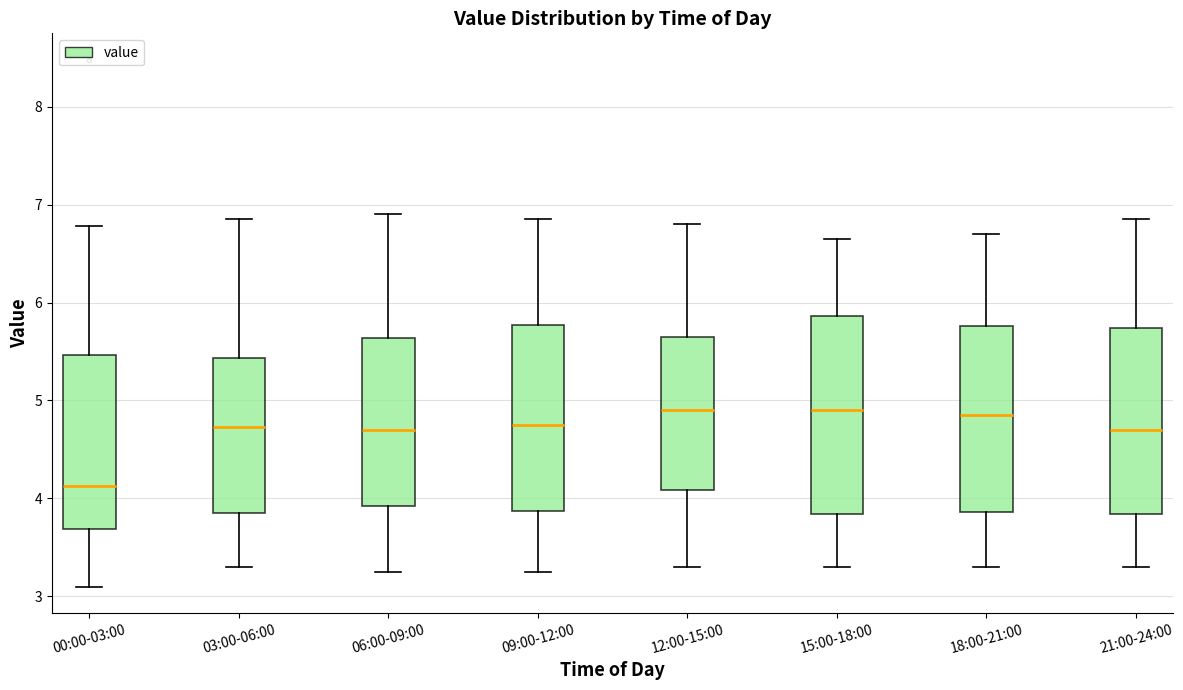

Reading left to right, read every box against the y-axis: the position of its median line, the range the box covers, and the ends of its whiskers. The values are not printed on the chart, so give them approximately, as read against the axis.

00:00-03:00: median 4.1, box 3.7 to 5.5, whiskers 3.1 to 6.8
03:00-06:00: median 4.7, box 3.9 to 5.4, whiskers 3.3 to 6.9
06:00-09:00: median 4.7, box 3.9 to 5.6, whiskers 3.3 to 6.9
09:00-12:00: median 4.8, box 3.9 to 5.8, whiskers 3.3 to 6.9
12:00-15:00: median 4.9, box 4.1 to 5.7, whiskers 3.3 to 6.8
15:00-18:00: median 4.9, box 3.8 to 5.9, whiskers 3.3 to 6.7
18:00-21:00: median 4.9, box 3.9 to 5.8, whiskers 3.3 to 6.7
21:00-24:00: median 4.7, box 3.8 to 5.7, whiskers 3.3 to 6.9